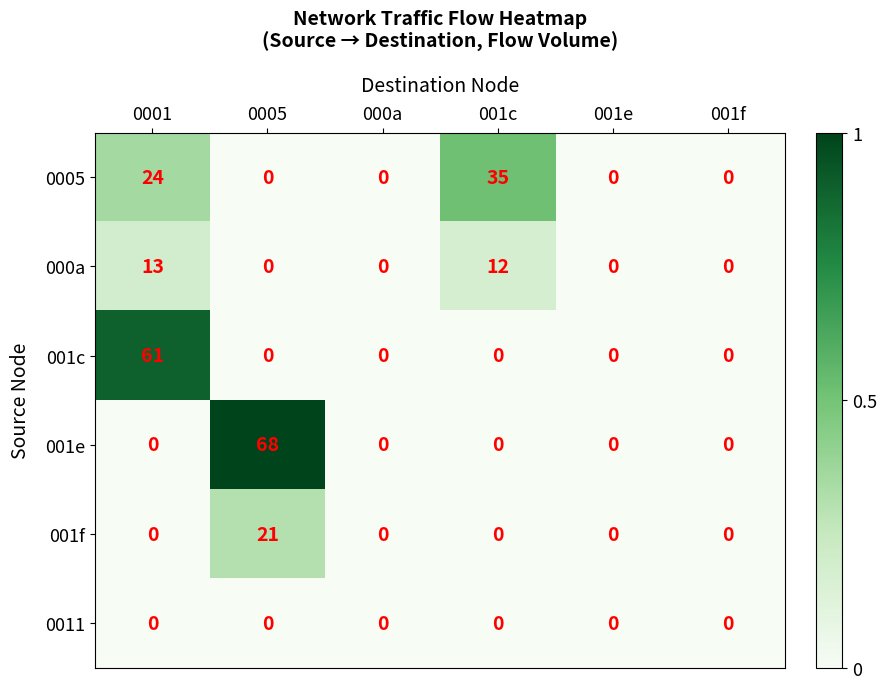

At which category is the sum across all series the highest?

0001